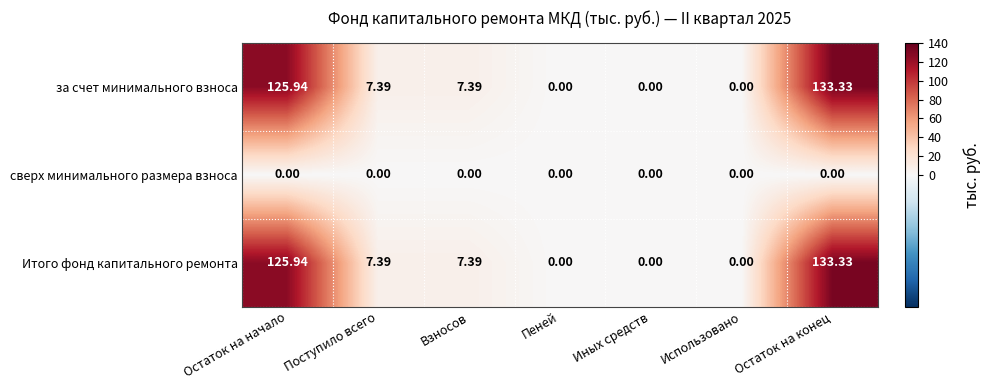

What is the difference between the highest and lowest values at Остаток на конец?

133.3